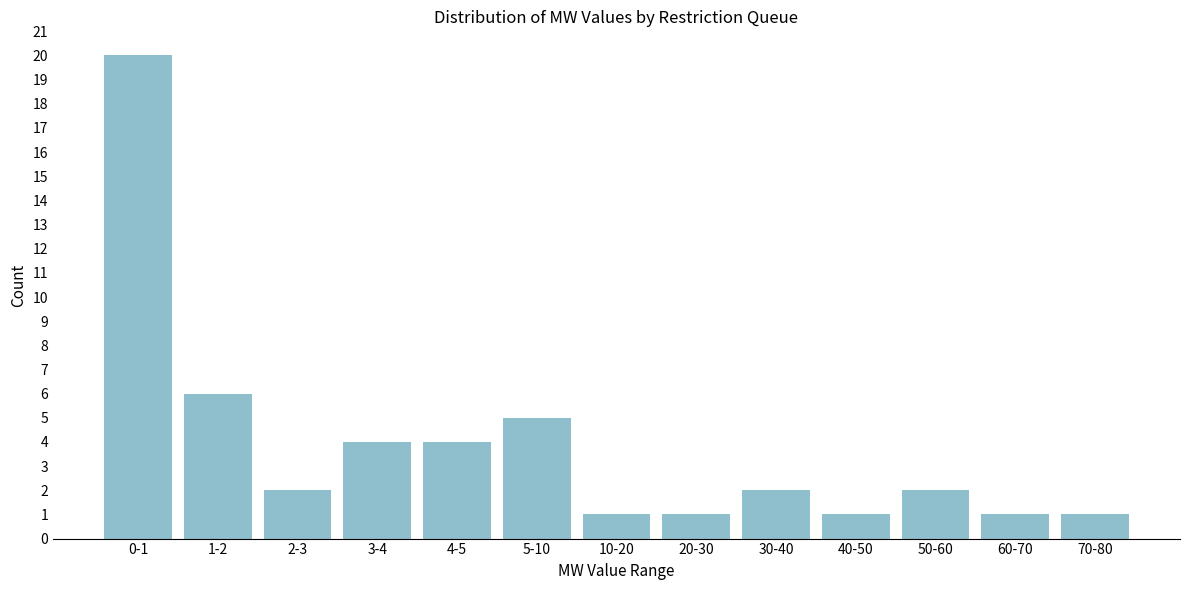

Reading right to left, transcribe all the data shown in this chart.

1	1	2	1	2	1	1	5	4	4	2	6	20